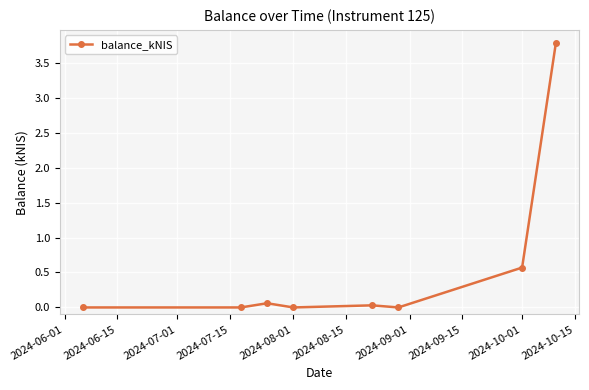

True or false: there are more than 0 points higher than both neighbors.

True